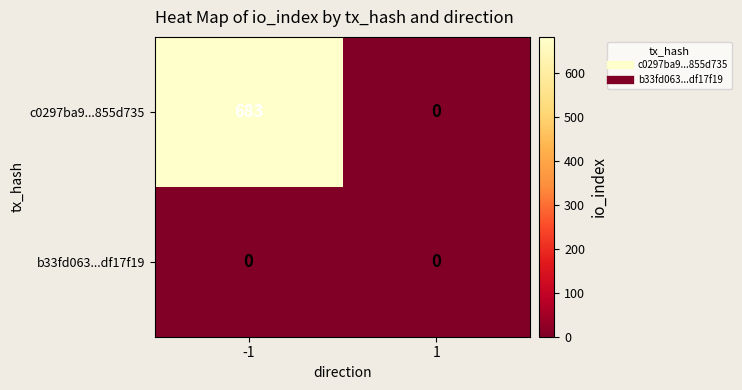

Is it true that b33fd063...df17f19 equals 0 at -1?

True